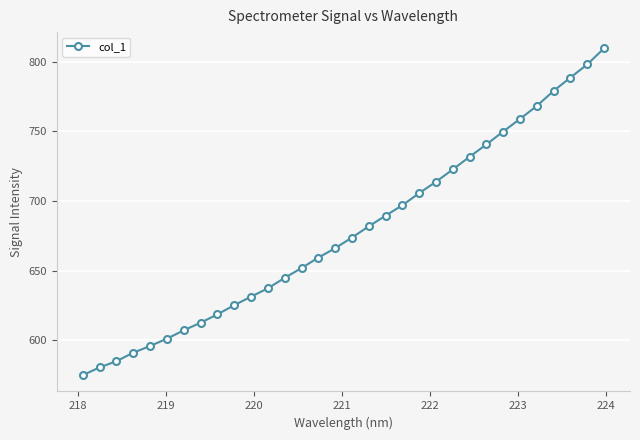

Does the chart display data point markers on the line(s)?

Yes